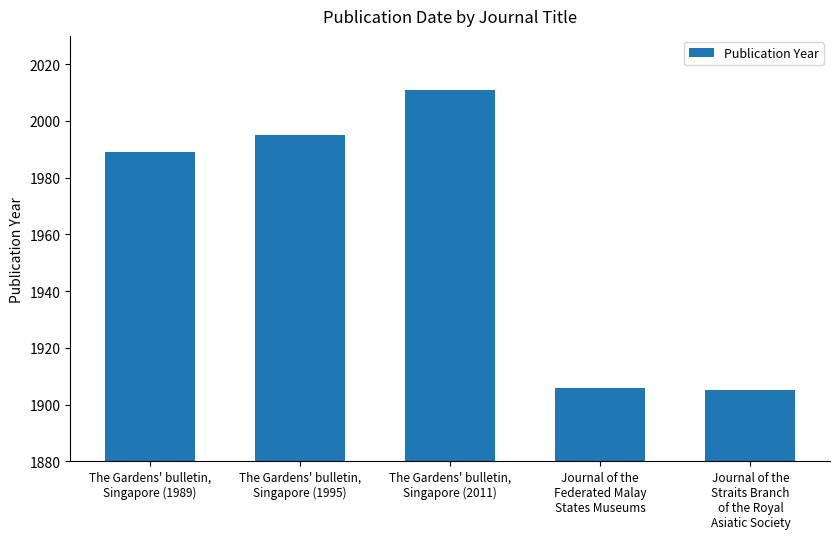

Reading left to right, what are all the values shown in this chart?

The Gardens' bulletin,
Singapore (1989)=1989	The Gardens' bulletin,
Singapore (1995)=1995	The Gardens' bulletin,
Singapore (2011)=2011	Journal of the
Federated Malay
States Museums=1906	Journal of the
Straits Branch
of the Royal
Asiatic Society=1905